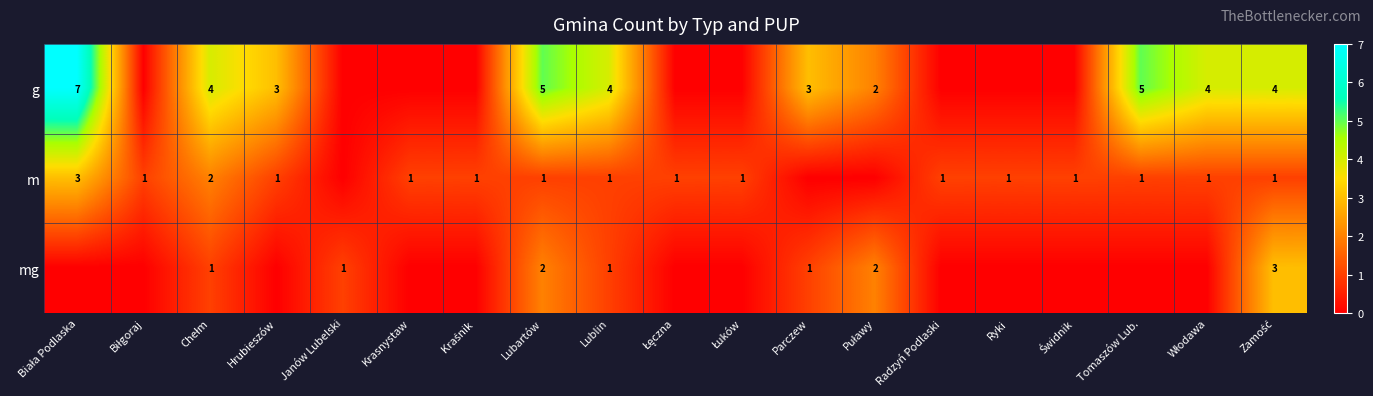

What is the spread (max minus min) of values at Łęczna?

1